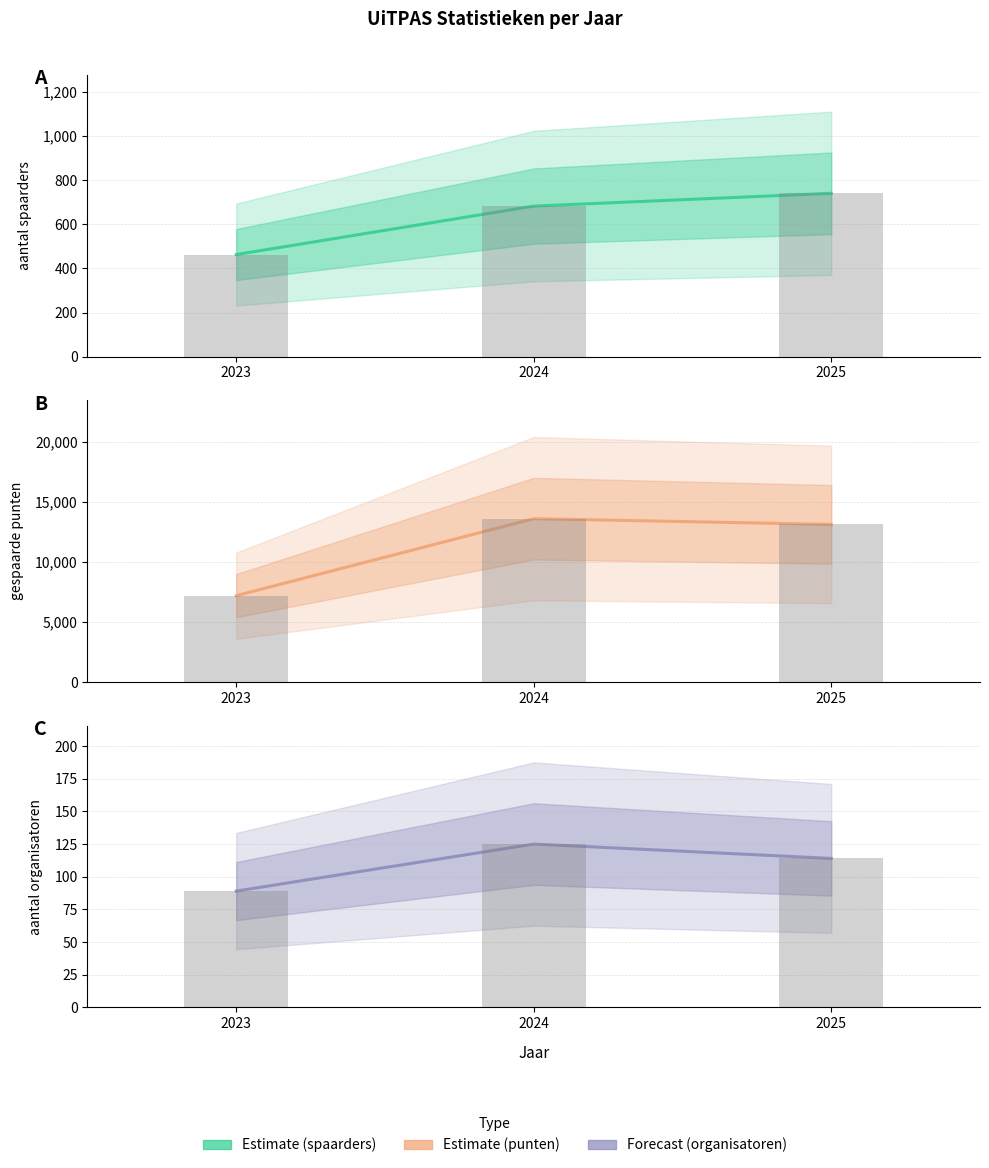

What is the total value across all series at 2023?

7743